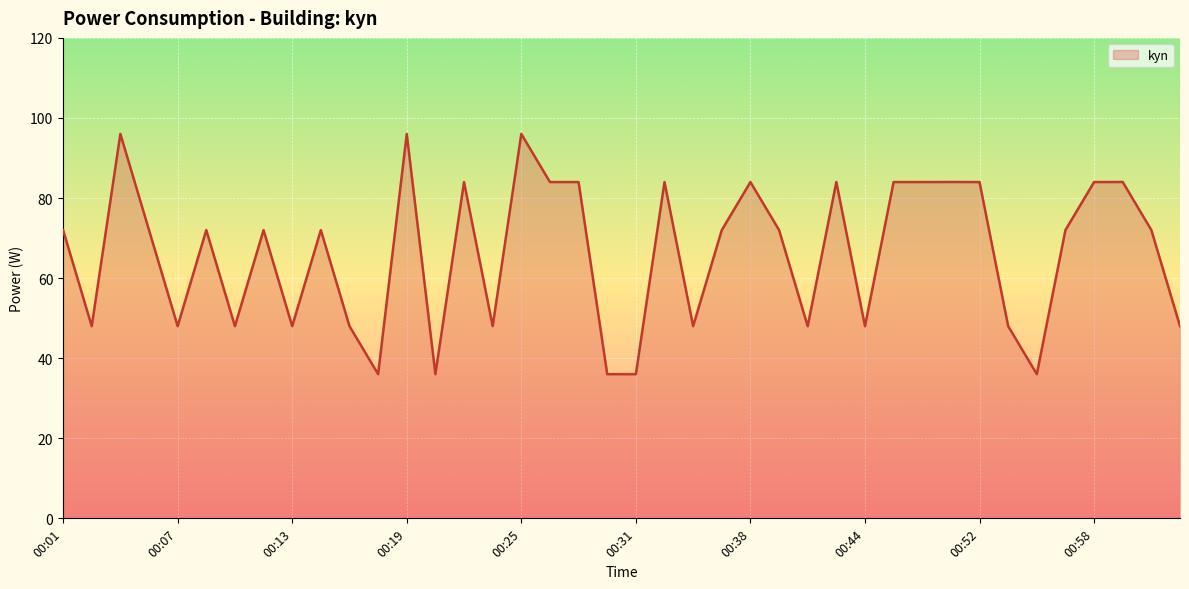

What is the greatest value displayed?

96.0